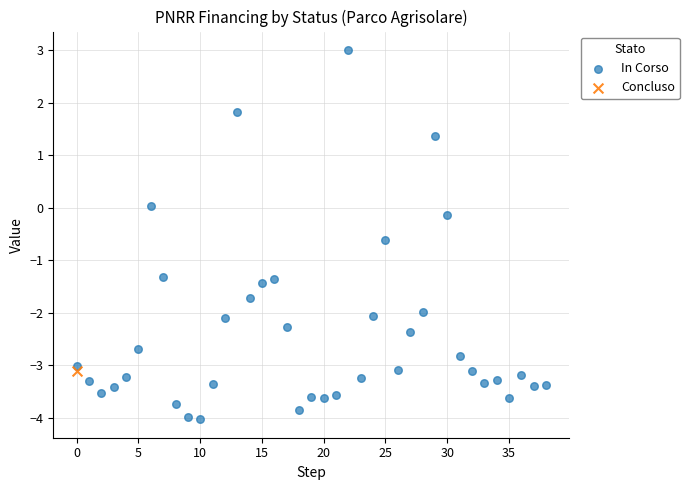

What are all the series names shown in the legend?

In Corso, Concluso